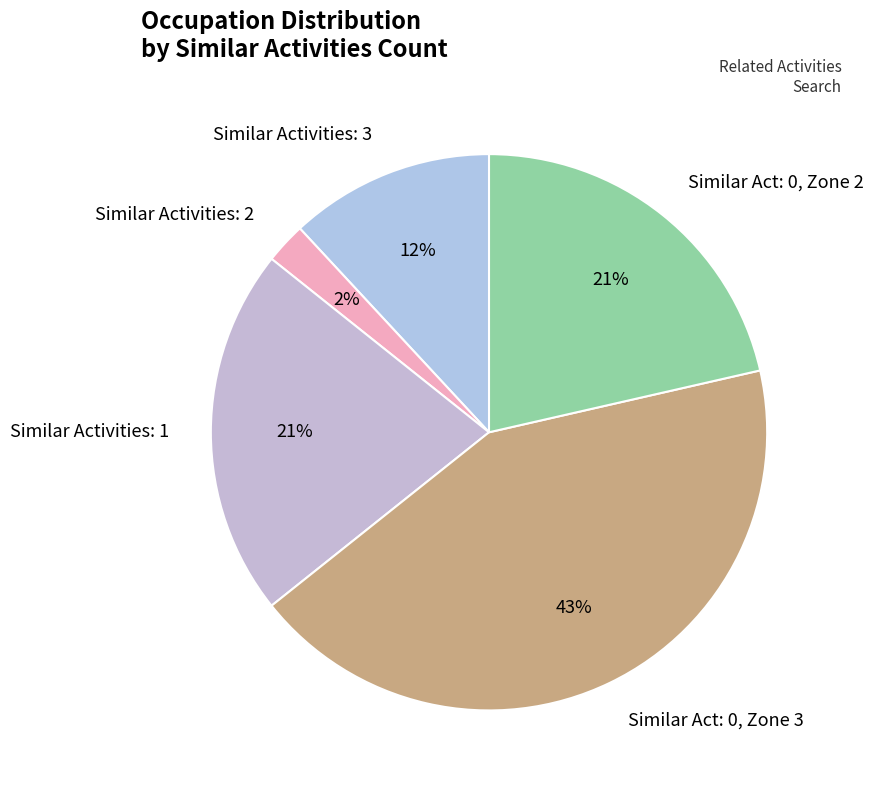

How many segments does this pie chart have?

5